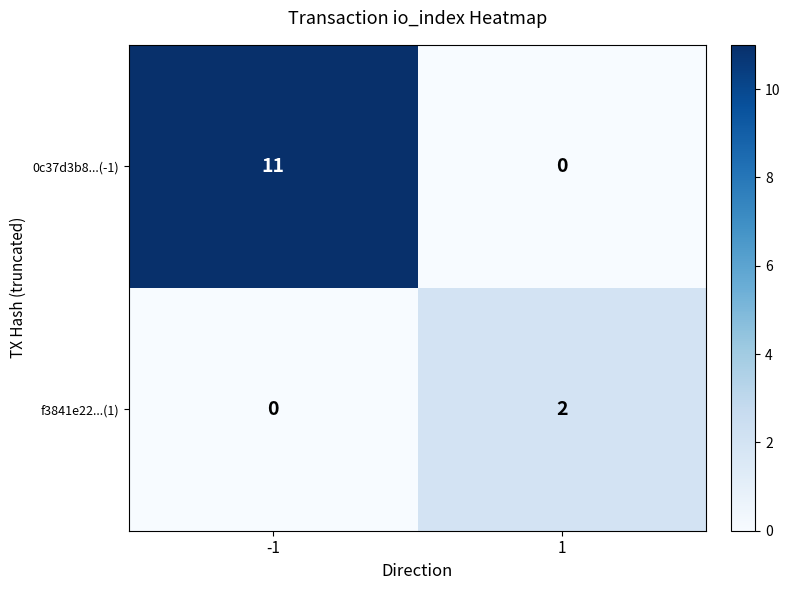

What is the maximum value shown in the chart?

11